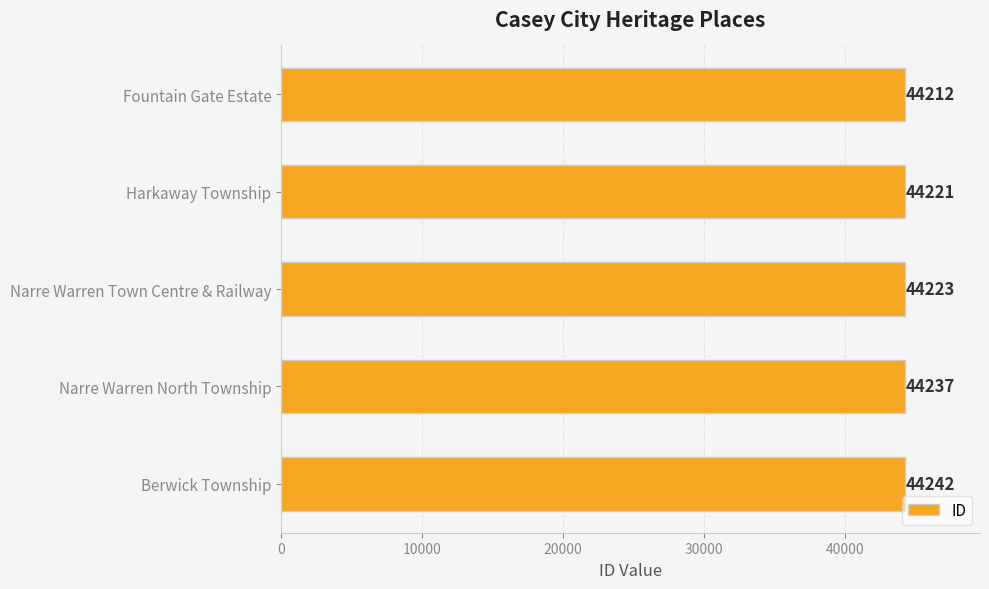

True or false: the data shows 44221 at Harkaway Township.

True